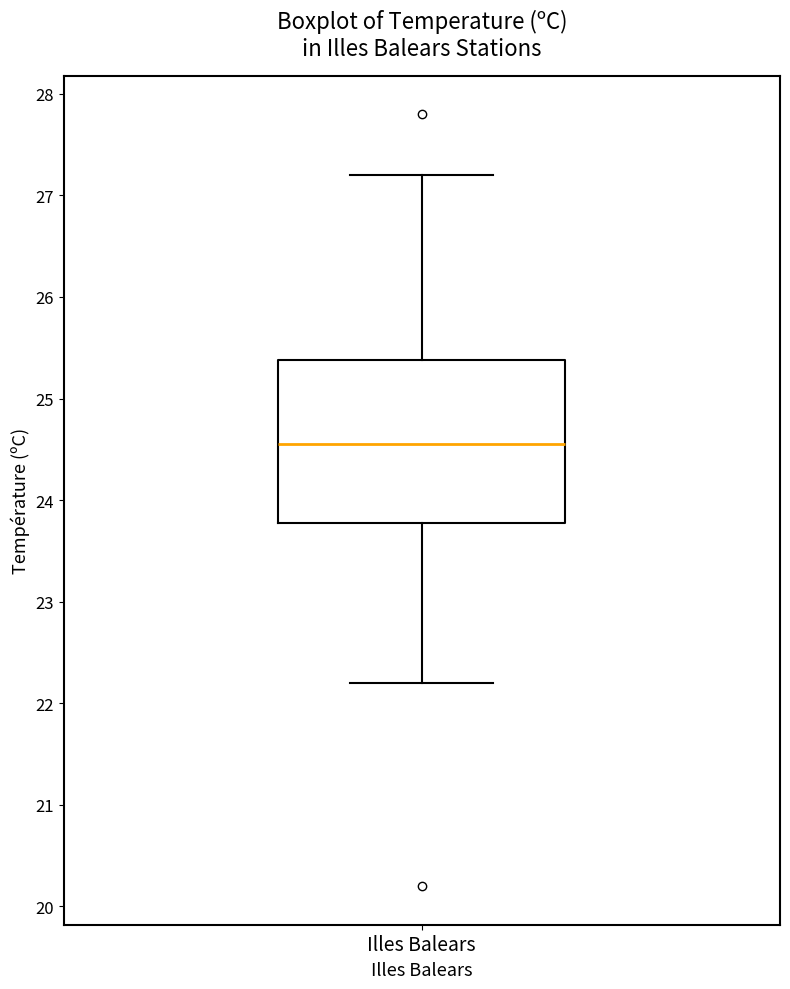

Read this box plot against the y-axis: the position of the median line, the range covered by the box, and the ends of both whiskers. The values are not printed on the chart, so give them approximately, as read against the axis.

median 24.6, box 23.8 to 25.4, whiskers 22.2 to 27.2